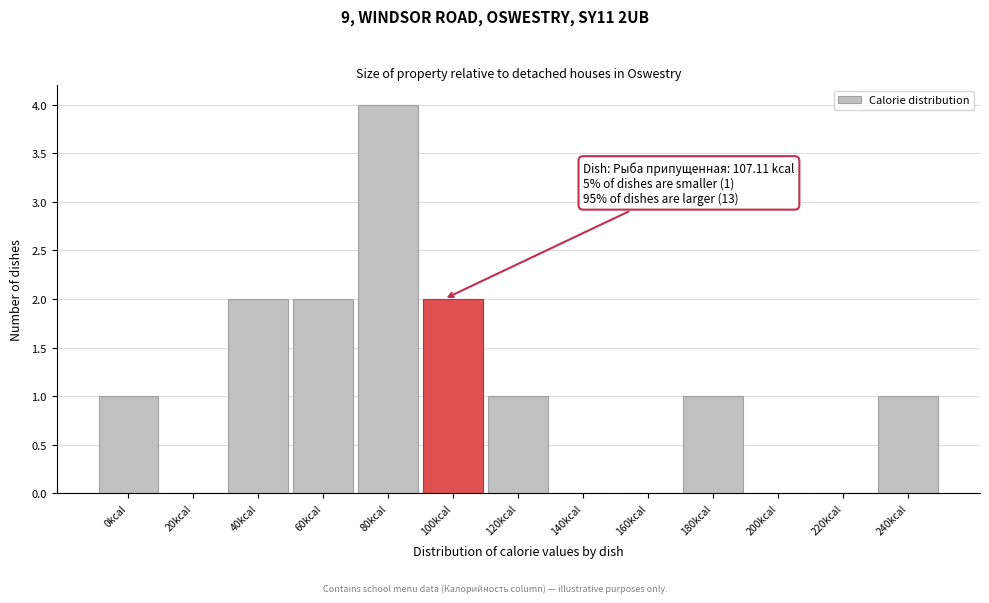

Reading right to left, what are all the values shown in this chart?

240kcal=1	220kcal=0	200kcal=0	180kcal=1	160kcal=0	140kcal=0	120kcal=1	100kcal=2	80kcal=4	60kcal=2	40kcal=2	20kcal=0	0kcal=1